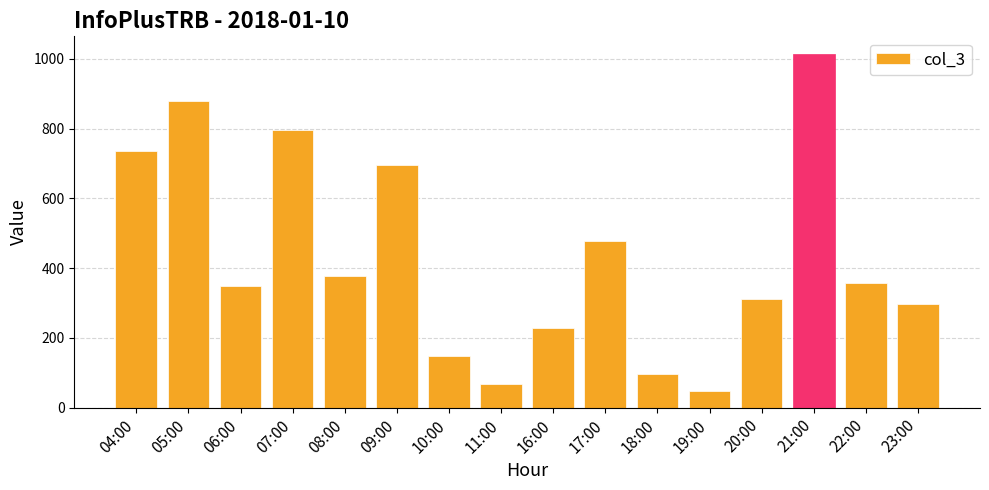

What is the change in value from 17:00 to 22:00?

-119